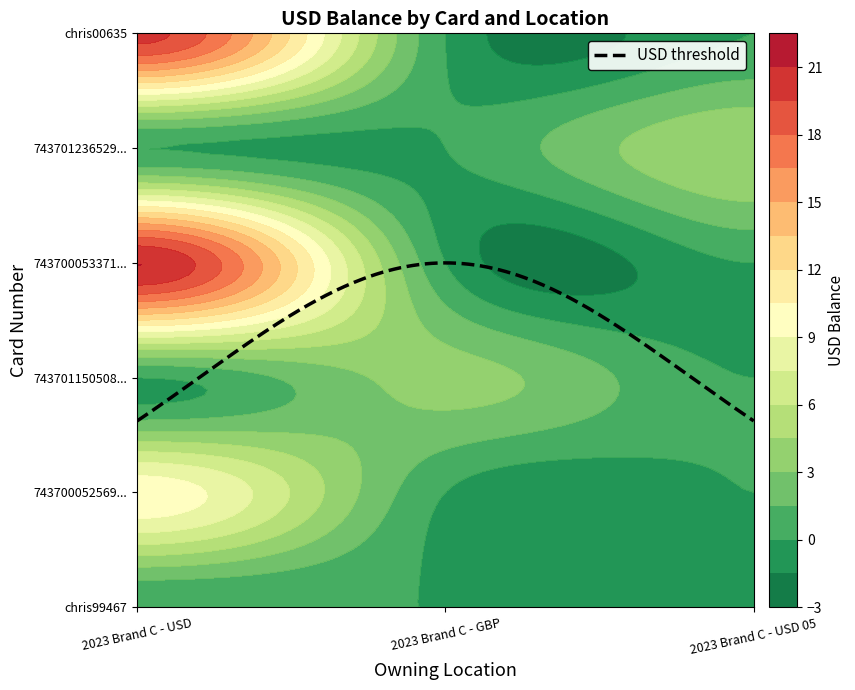

Count the 743700052569678047 values in the range 0 to 10.

3